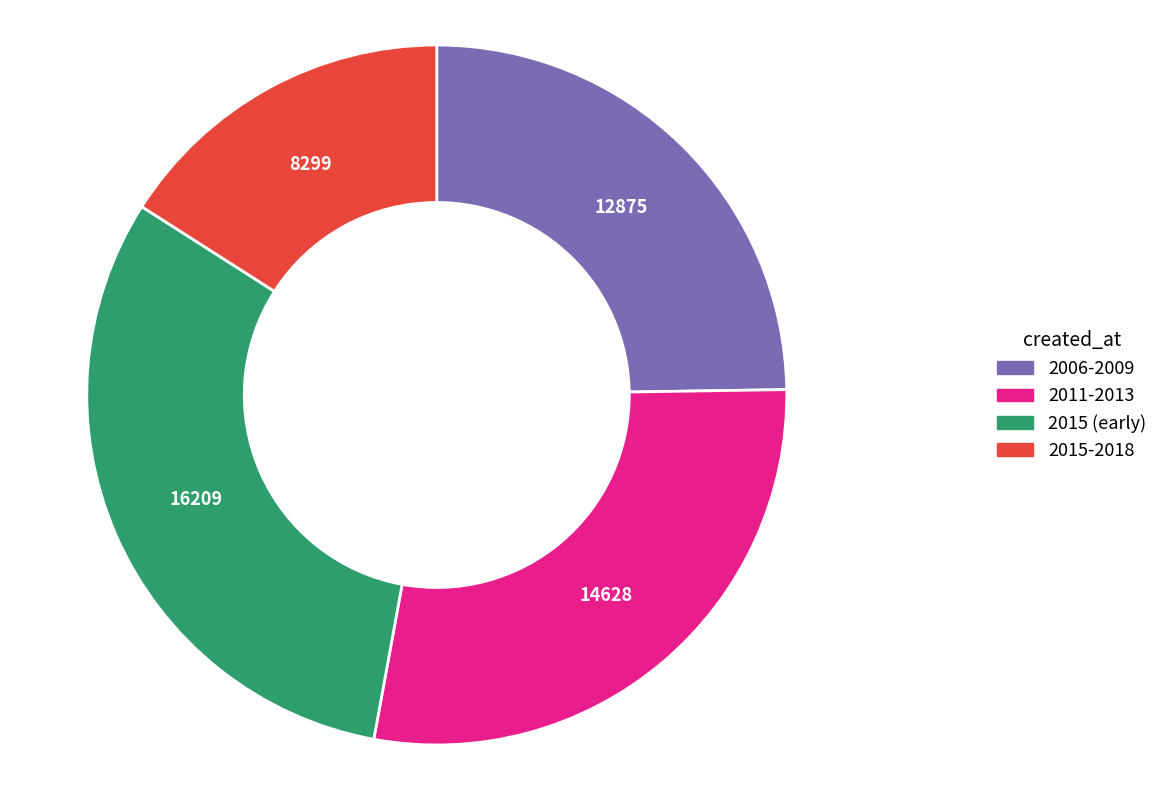

How many slices are in this pie chart?

4